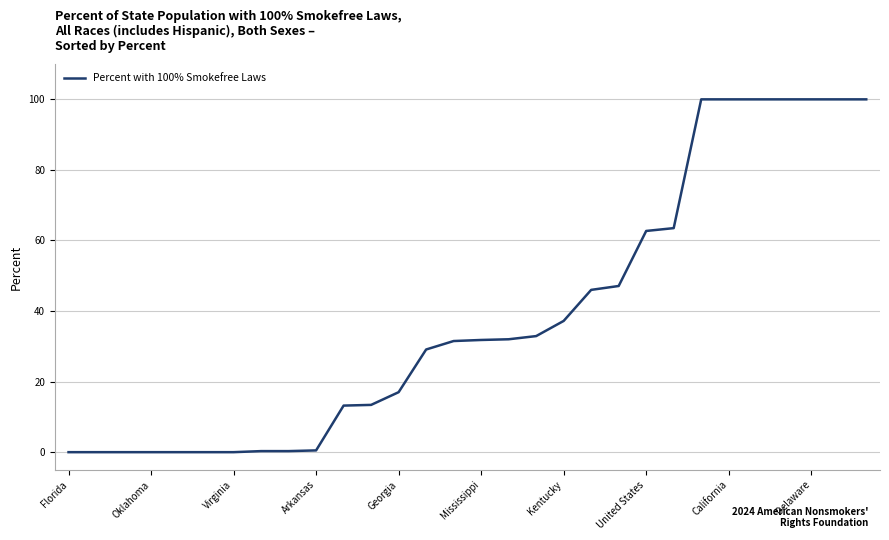

What is the maximum value shown in the chart?

100.0